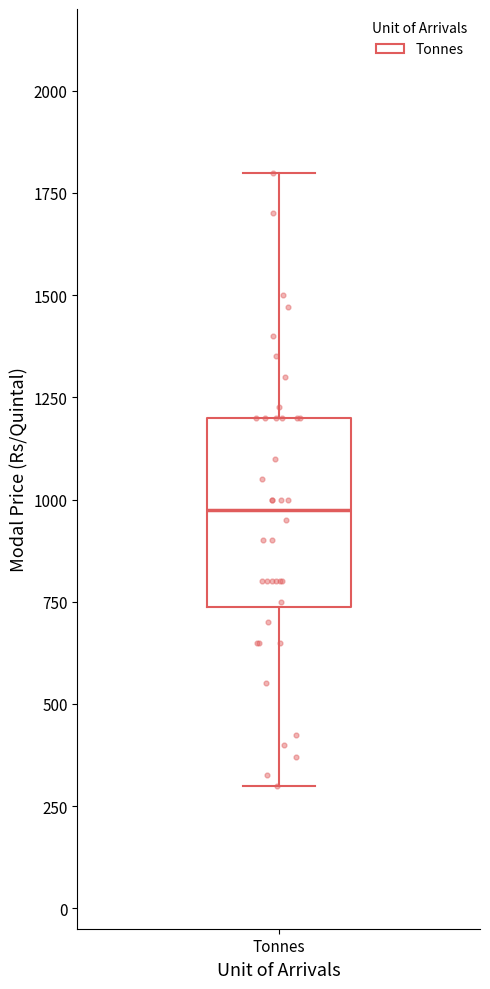

Where does the upper whisker of the box for Tonnes end on the y-axis? The values are not printed on the chart, so give them approximately, as read against the axis.

1800